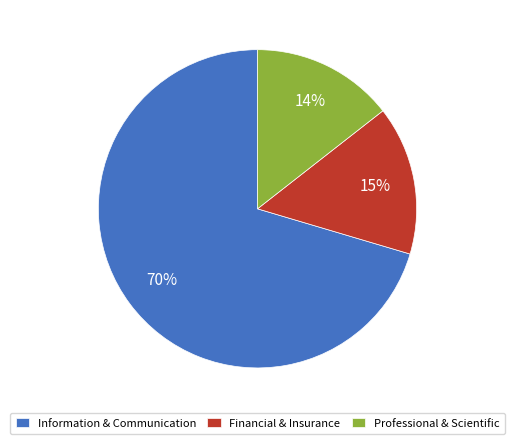

Count the number of slices in the pie.

3